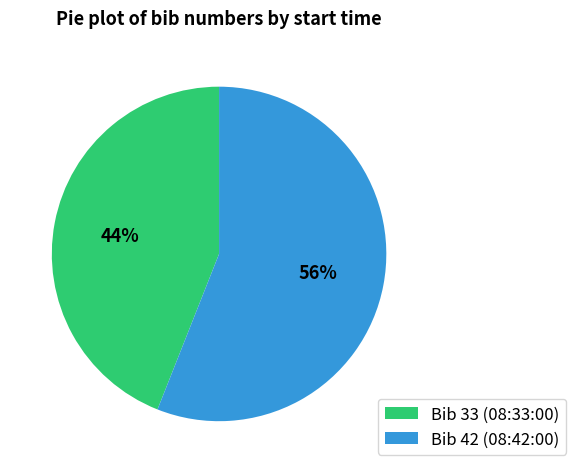

What is the majority slice?

Bib 42 (08:42:00)